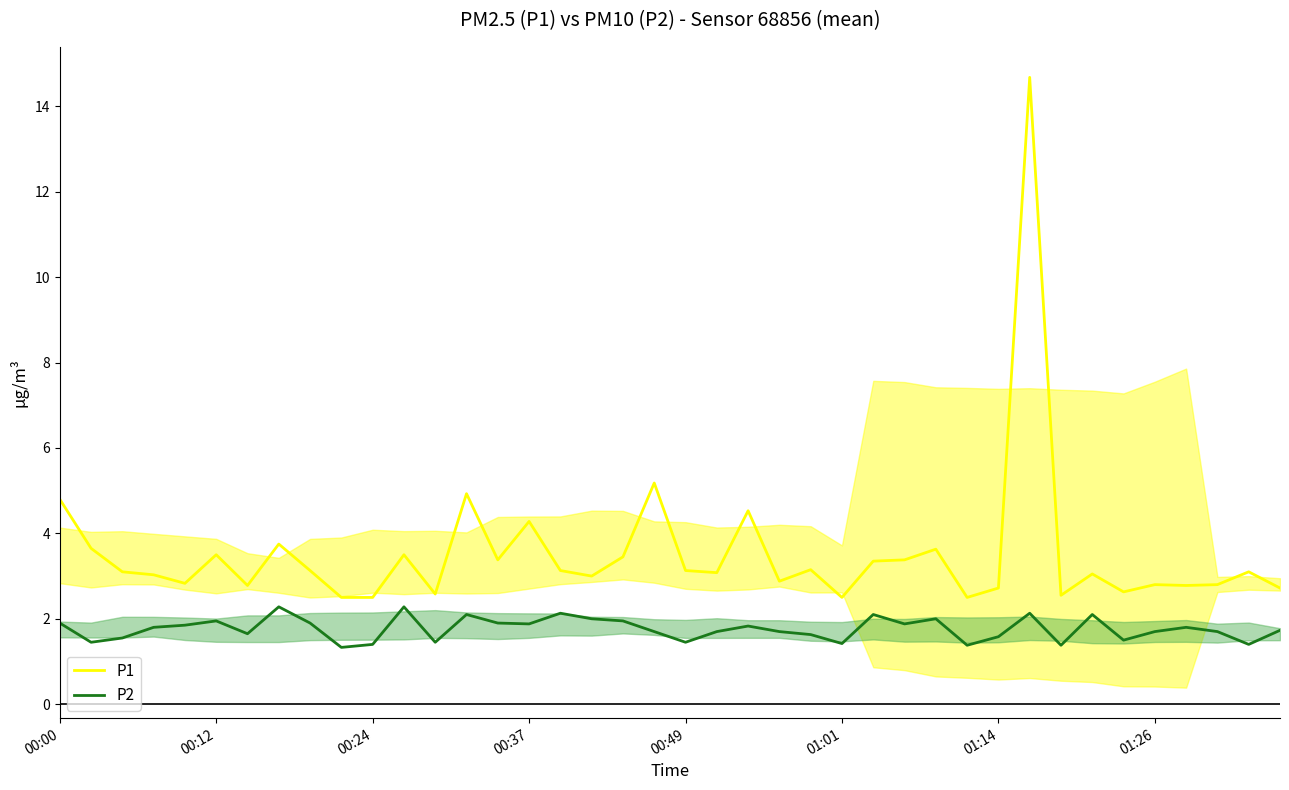

Which series has the largest total across all categories?

P1